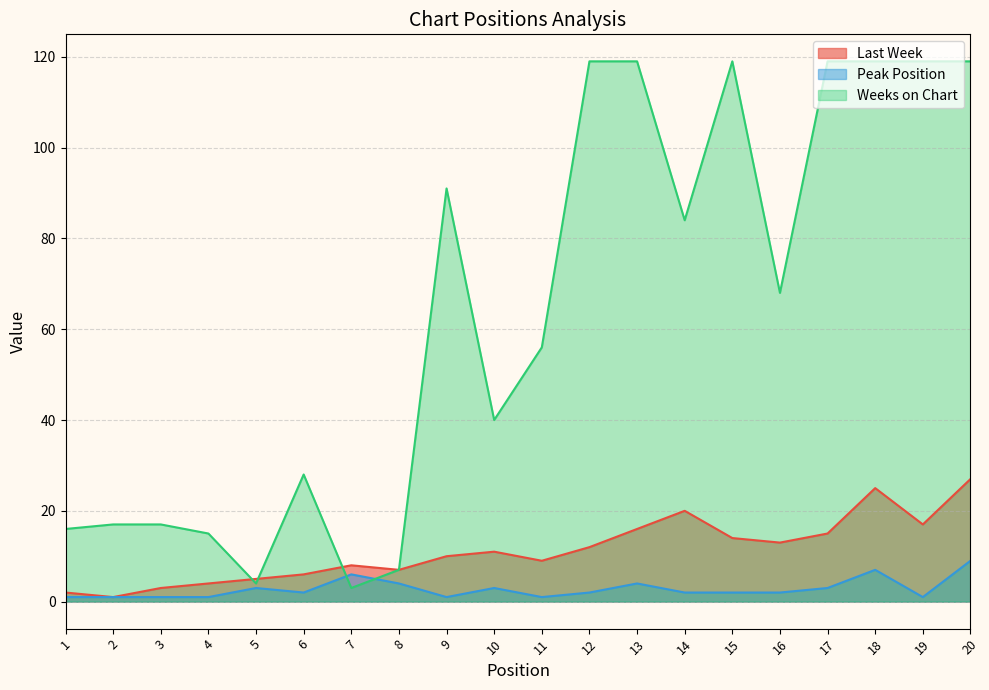

What is the value of the Weeks on Chart point at the 11th from the left?

56